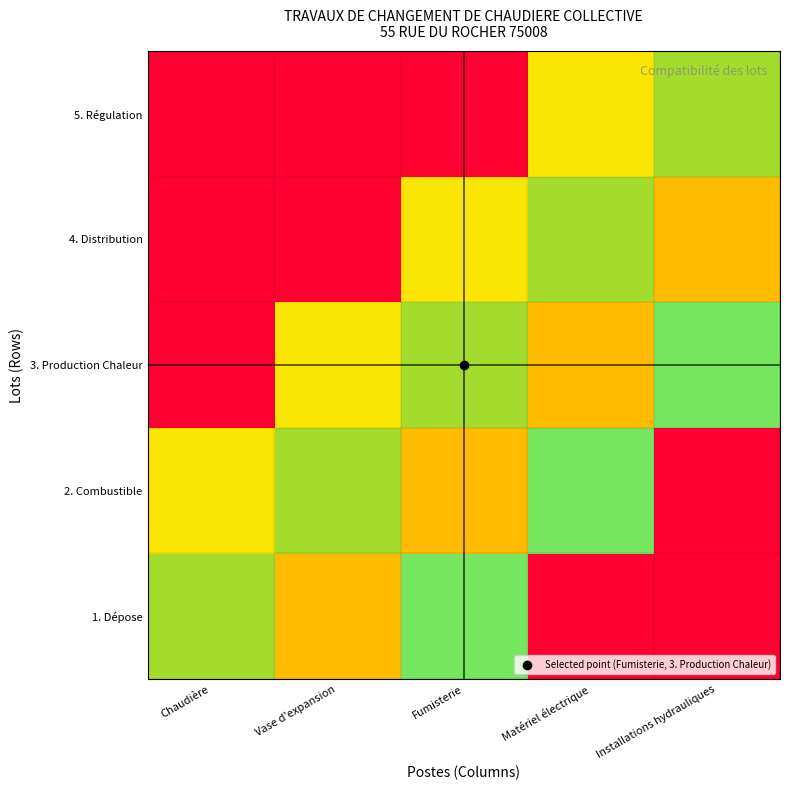

What is the spread (max minus min) of values at Vase d'expansion?

0.8